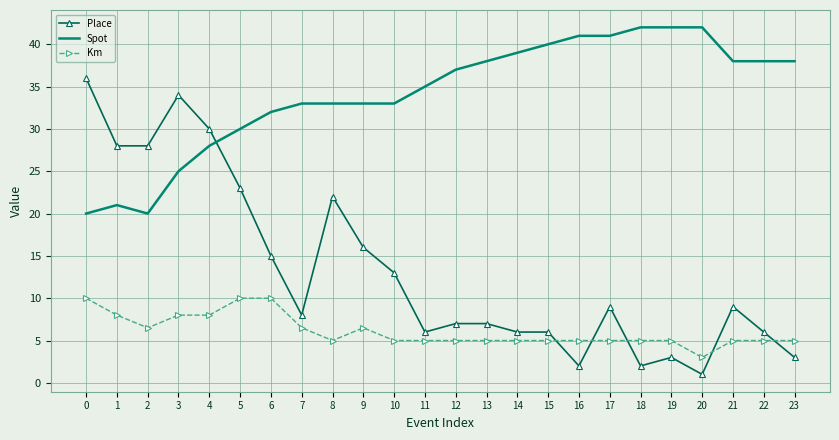

True or false: Spot has a value of 28.0 at 4.

True